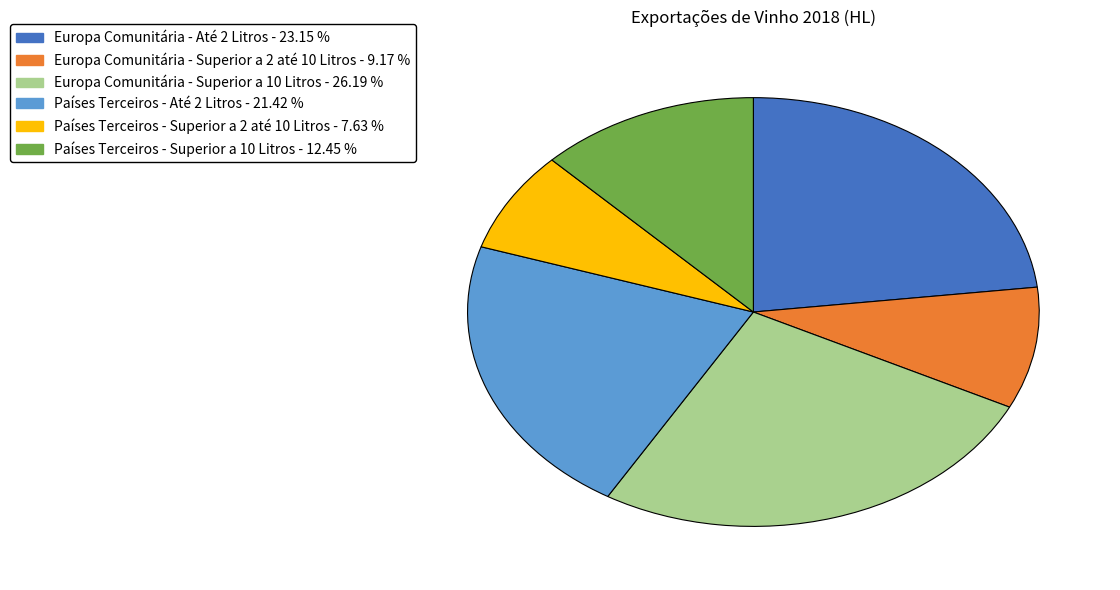

Is there a majority slice in this chart?

No